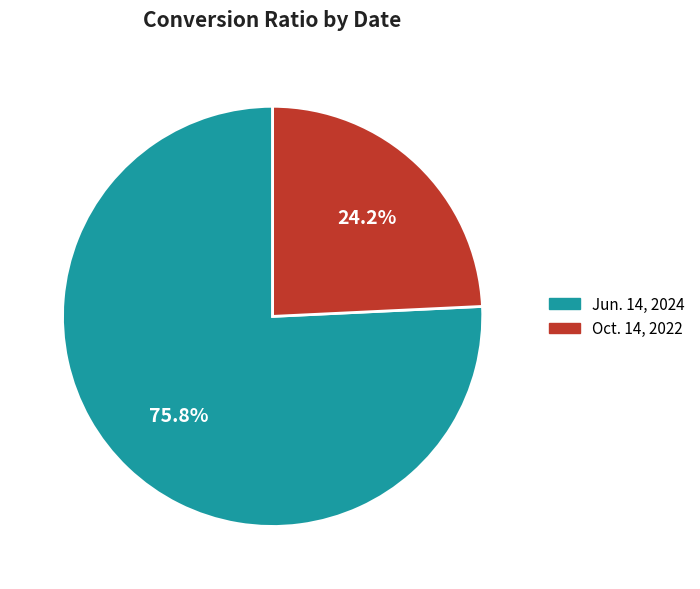

Combined, what portion of the pie is Jun. 14, 2024 and Oct. 14, 2022?

100.0%